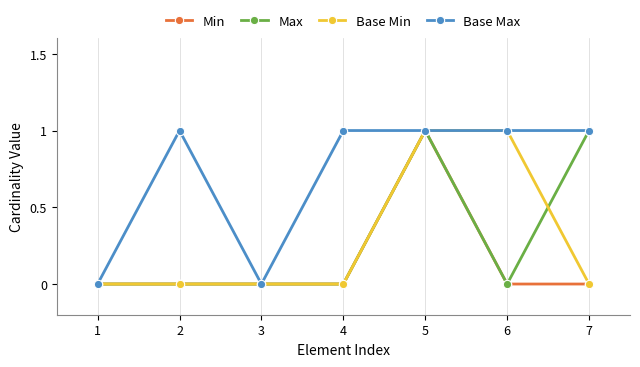

True or false: Min has more than 0 interior local peaks.

True